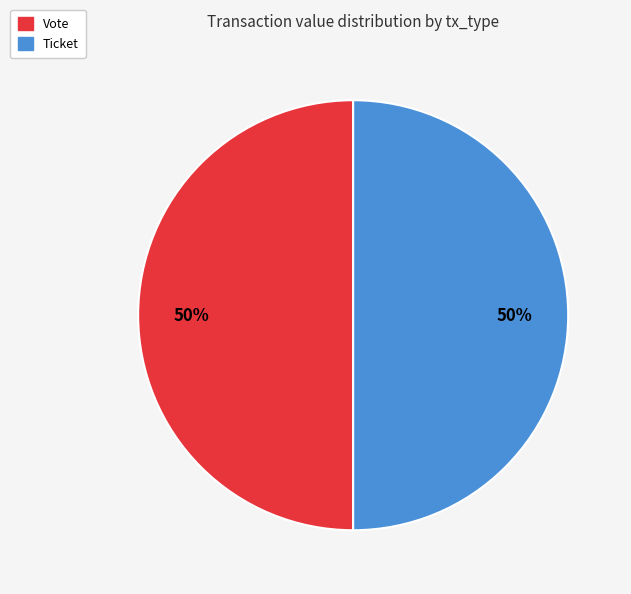

To the nearest percent, what is the average slice percentage?

50%